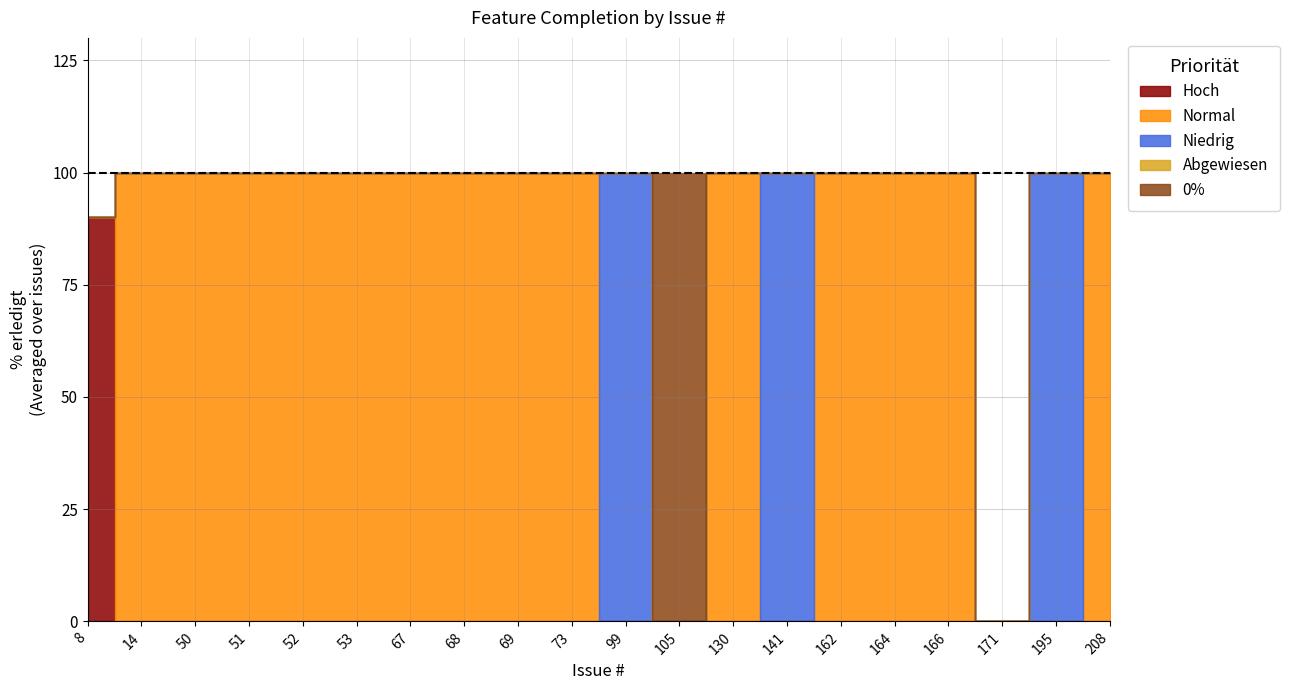

Reading left to right, what are all the values shown in this chart?

Hoch: 8=90	14=0	50=0	51=0	52=0	53=0	67=0	68=0	69=0	73=0	99=0	105=0	130=0	141=0	162=0	164=0	166=0	171=0	195=0	208=0
Normal: 8=0	14=100	50=100	51=100	52=100	53=100	67=100	68=100	69=100	73=100	99=0	105=0	130=100	141=0	162=100	164=100	166=100	171=0	195=0	208=100
Niedrig: 8=0	14=0	50=0	51=0	52=0	53=0	67=0	68=0	69=0	73=0	99=100	105=0	130=0	141=100	162=0	164=0	166=0	171=0	195=100	208=0
Abgewiesen: 8=0	14=0	50=0	51=0	52=0	53=0	67=0	68=0	69=0	73=0	99=0	105=0	130=0	141=0	162=0	164=0	166=0	171=0	195=0	208=0
0%: 8=0	14=0	50=0	51=0	52=0	53=0	67=0	68=0	69=0	73=0	99=0	105=100	130=0	141=0	162=0	164=0	166=0	171=0	195=0	208=0